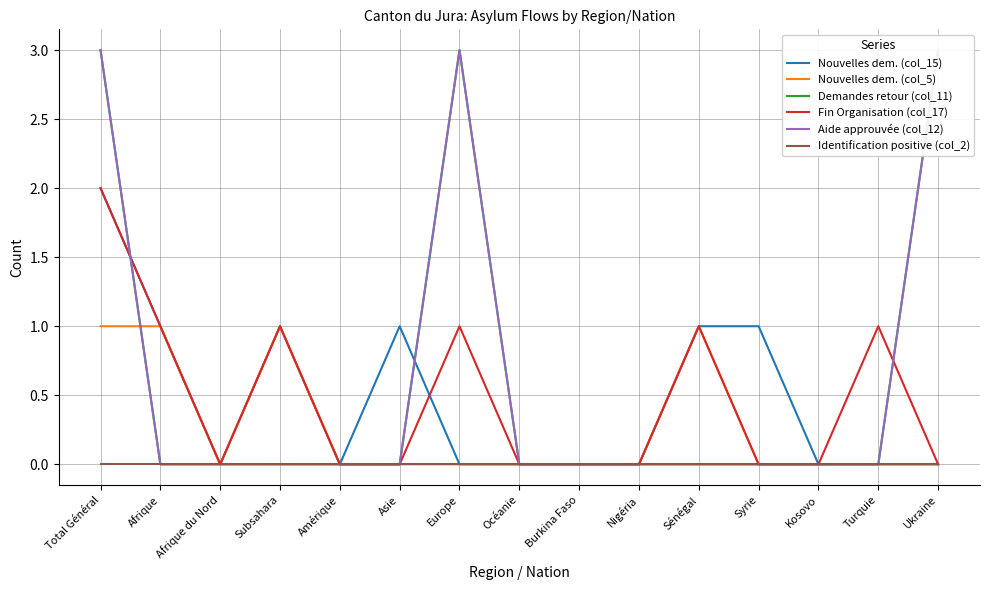

What is the label of the 6th point from the right?

Nigéria